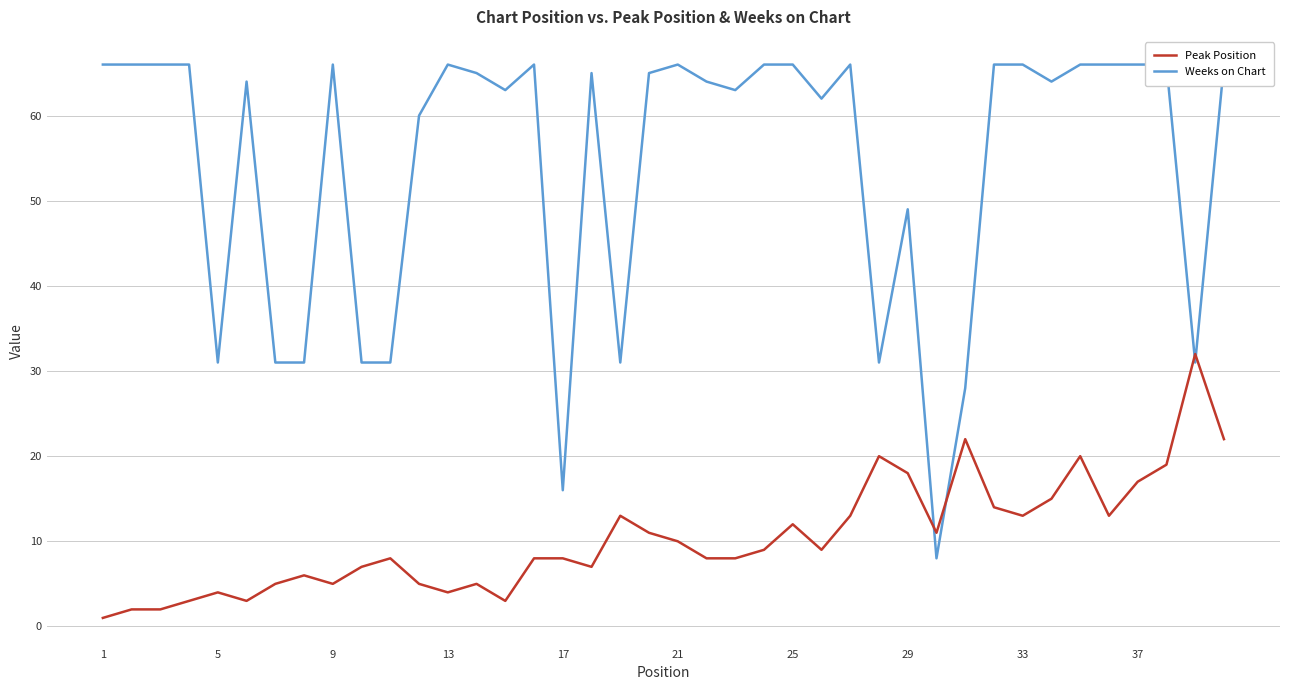

Reading left to right, list all the values displayed in this chart.

Peak Position: 1	2	2	3	4	3	5	6	5	7	8	5	4	5	3	8	8	7	13	11	10	8	8	9	12	9	13	20	18	11	22	14	13	15	20	13	17	19	32	22
Weeks on Chart: 66	66	66	66	31	64	31	31	66	31	31	60	66	65	63	66	16	65	31	65	66	64	63	66	66	62	66	31	49	8	28	66	66	64	66	66	66	66	31	66